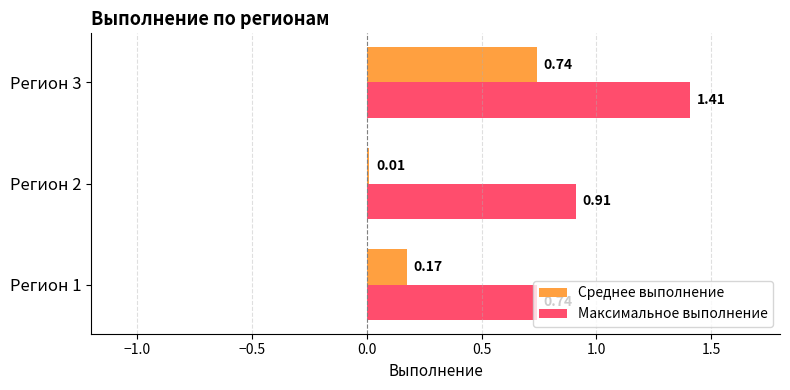

List the series in order of their peak value, lowest first.

Среднее выполнение, Максимальное выполнение